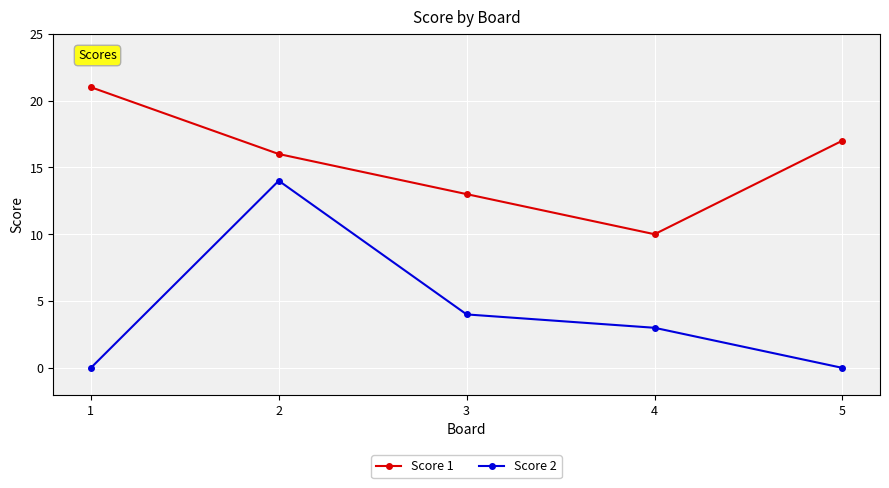

Which series has the largest total across all categories?

Score 1